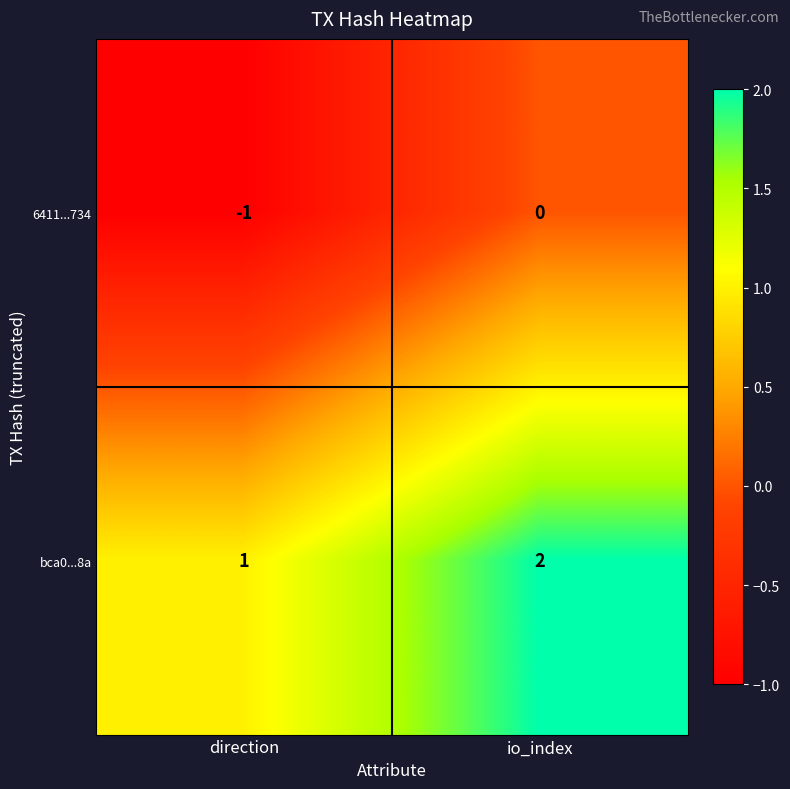

Reading left to right, list all the values displayed in this chart.

6411...734: -1	0
bca0...8a: 1	2